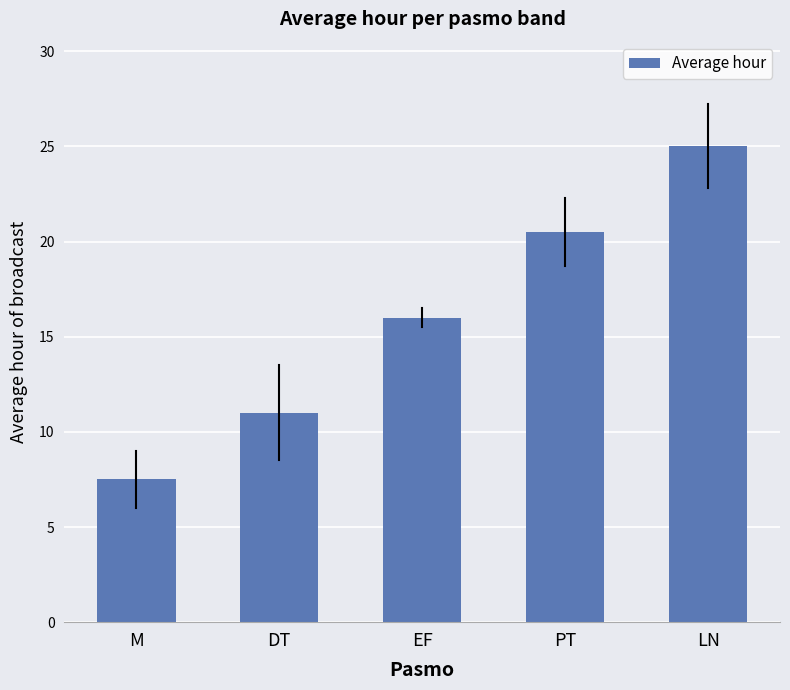

Rank the categories by value from highest to lowest.

LN, PT, EF, DT, M